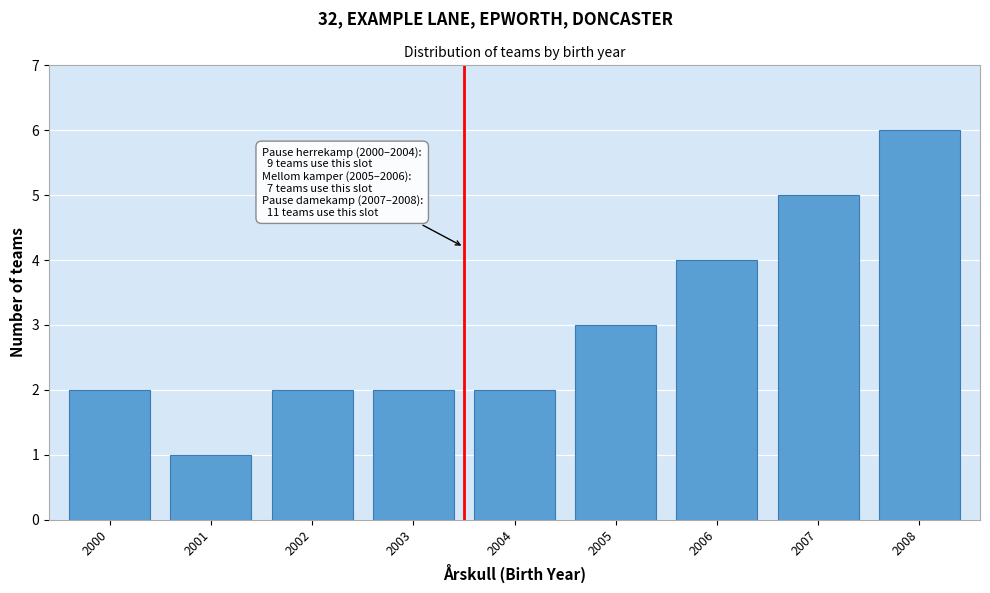

Reading right to left, list all the values displayed in this chart.

6	5	4	3	2	2	2	1	2